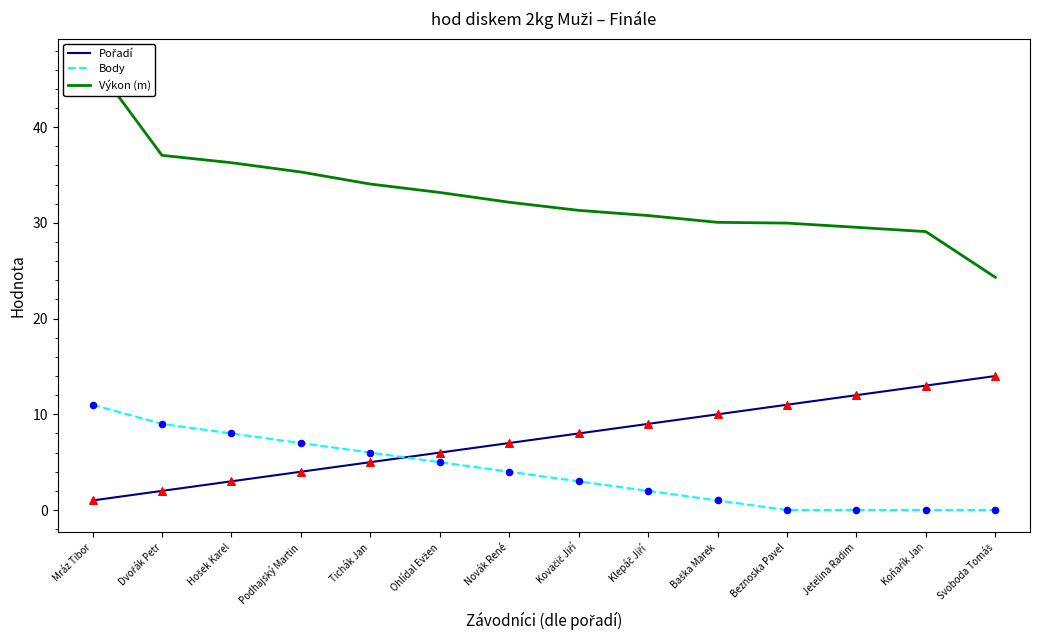

Which series has the largest total across all categories?

Výkon (m)